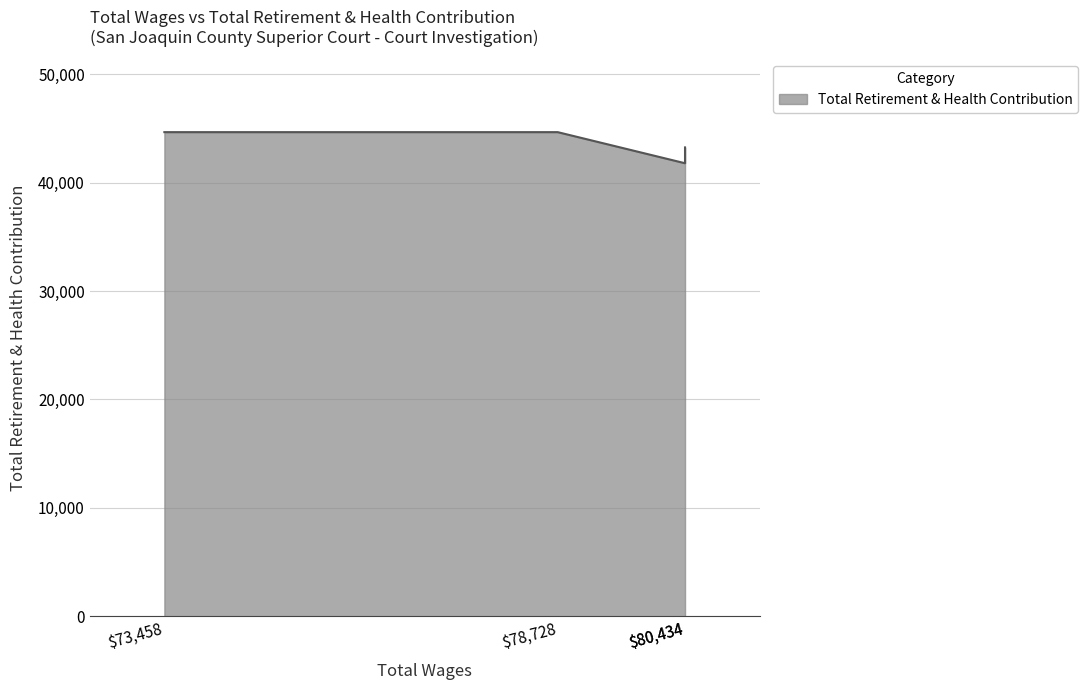

How many series are shown in this chart?

1